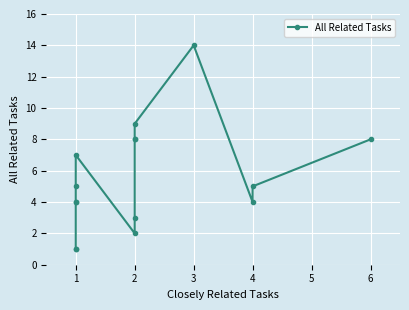

What is the ratio of the value at 1 to the value at 4?

0.2